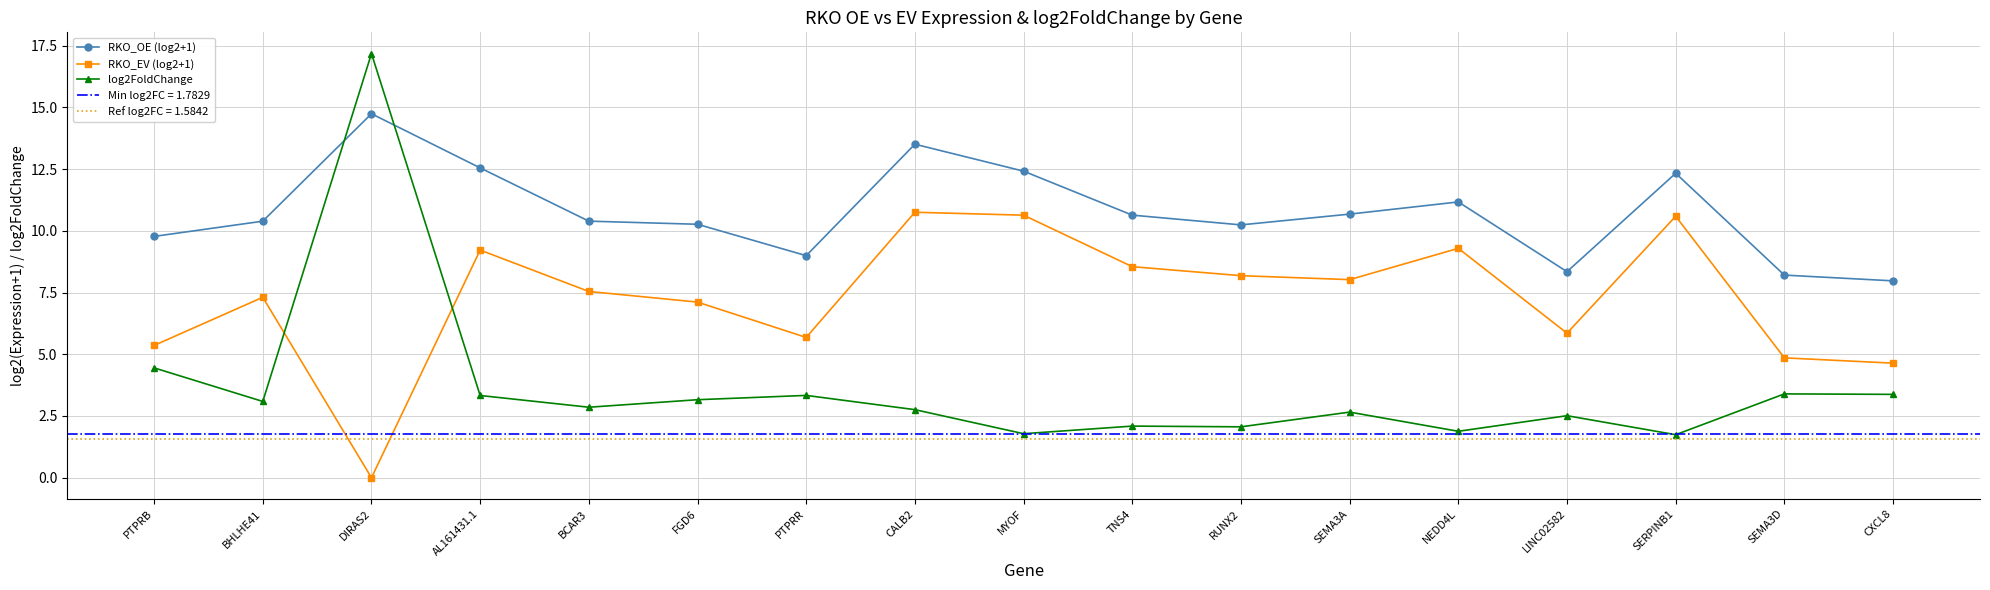

Where does the log2FoldChange series first go above 2?

PTPRB